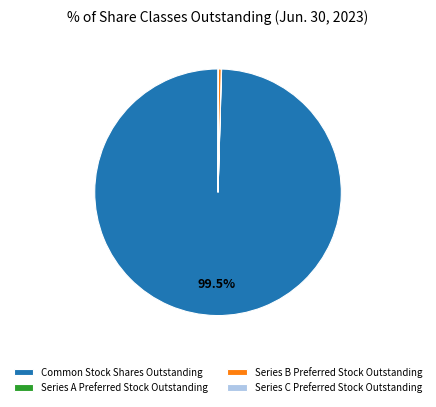

Which slice is the largest?

Common Stock Shares Outstanding